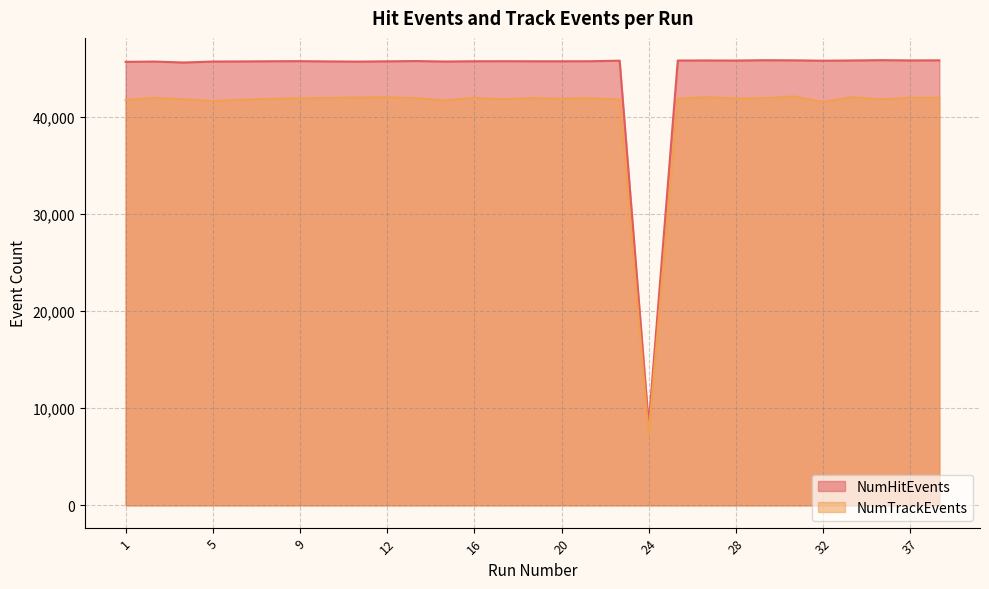

What is the value of the NumHitEvents point at the 26th from the left?

45830